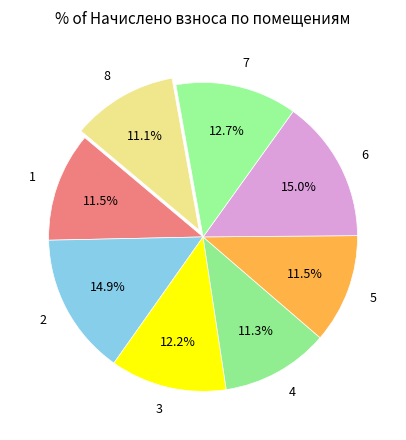

How much of the chart is everything except 2?

85.1%